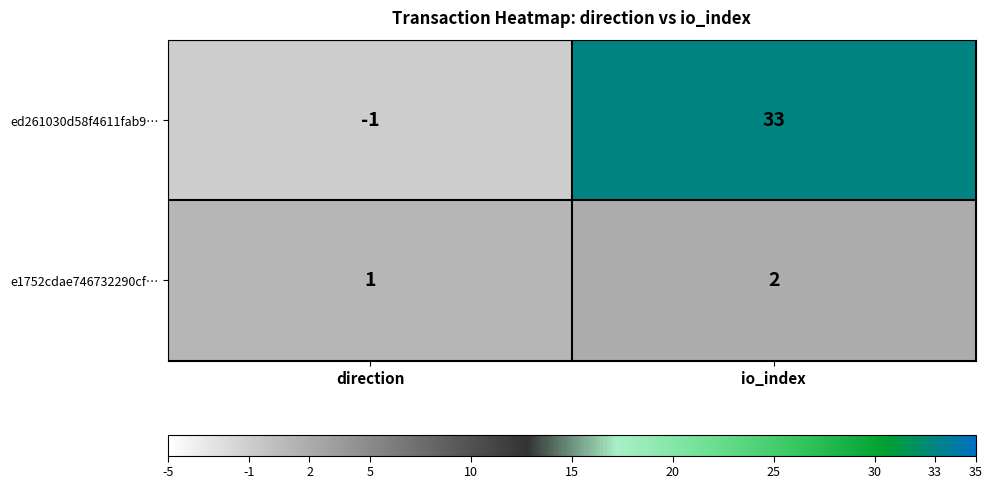

List the series in order of their peak value, highest first.

ed261030d58f4611fab9…, e1752cdae746732290cf…